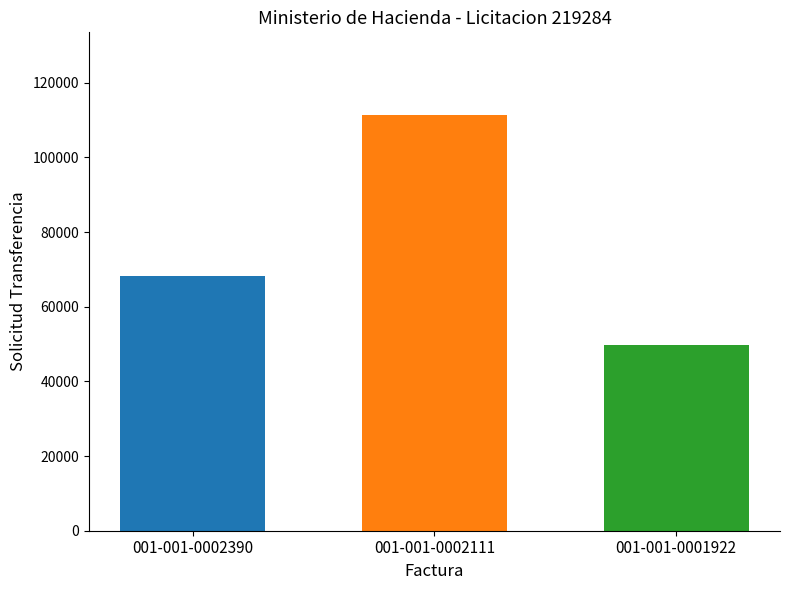

Rank the categories by value from highest to lowest.

001-001-0002111, 001-001-0002390, 001-001-0001922